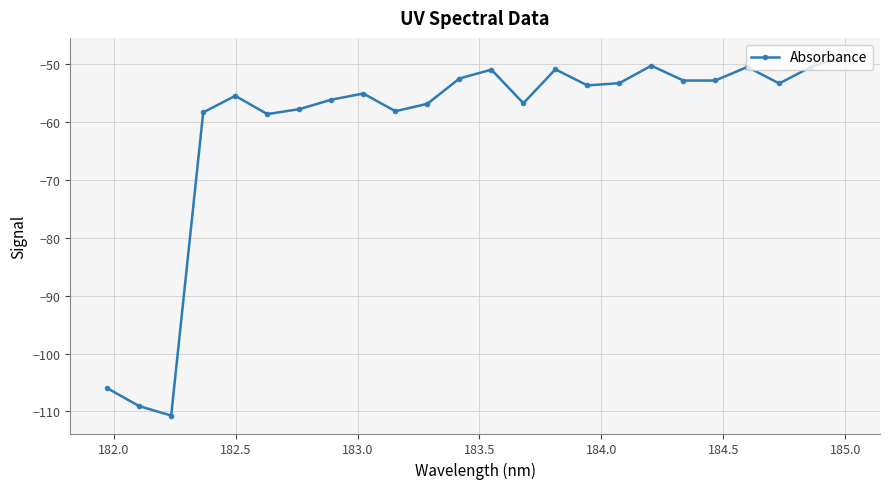

True or false: the data has more than 0 interior local peaks.

True